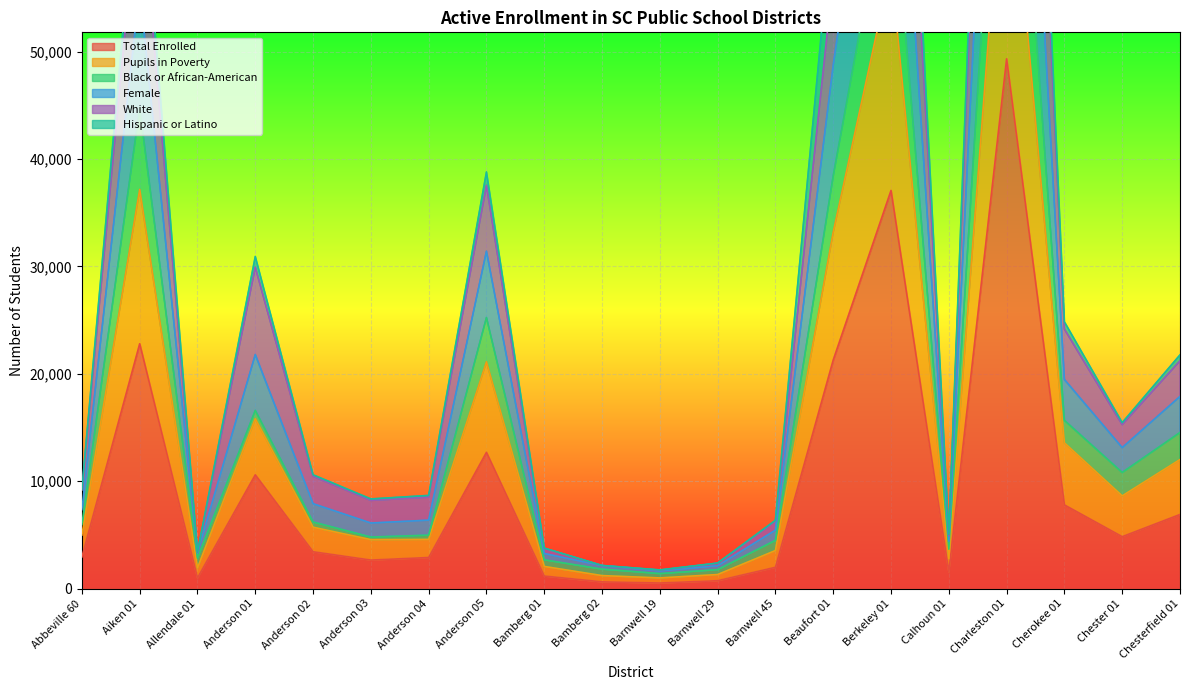

What is the lowest value of the Pupils in Poverty series?

993